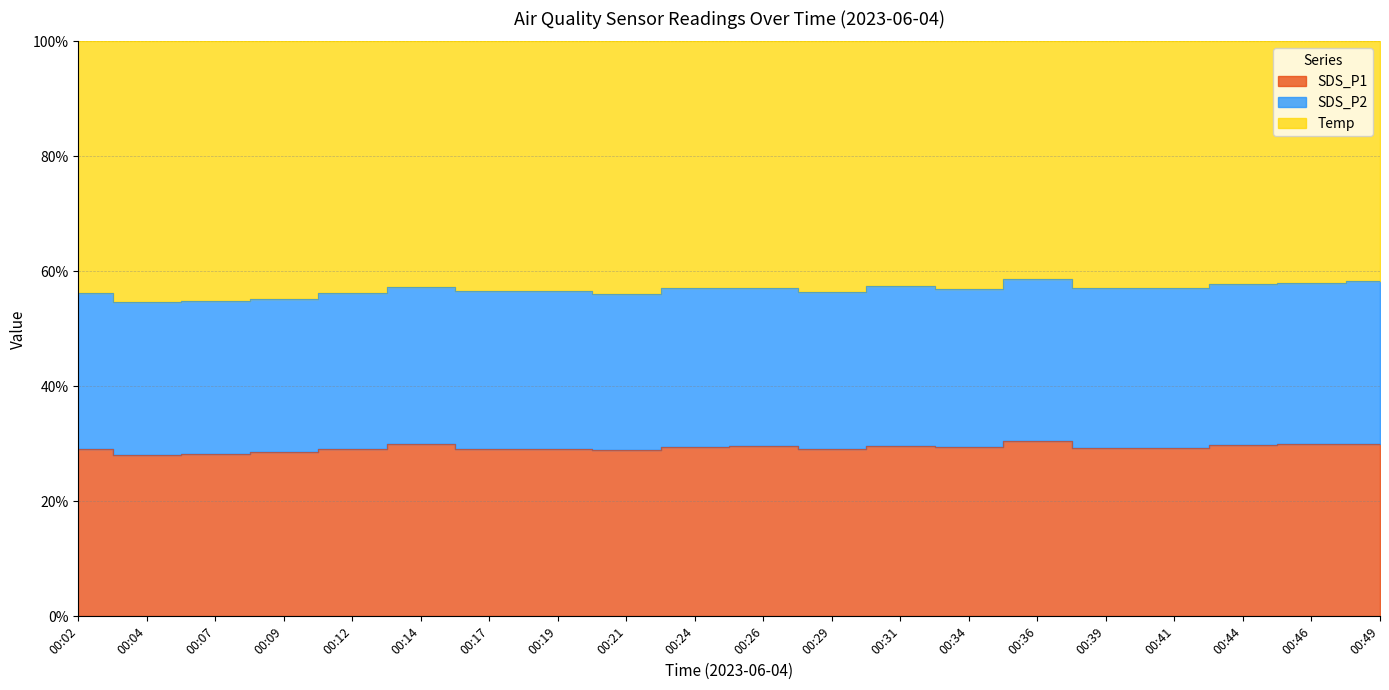

What is the spread (max minus min) of values at 00:09?

26.6